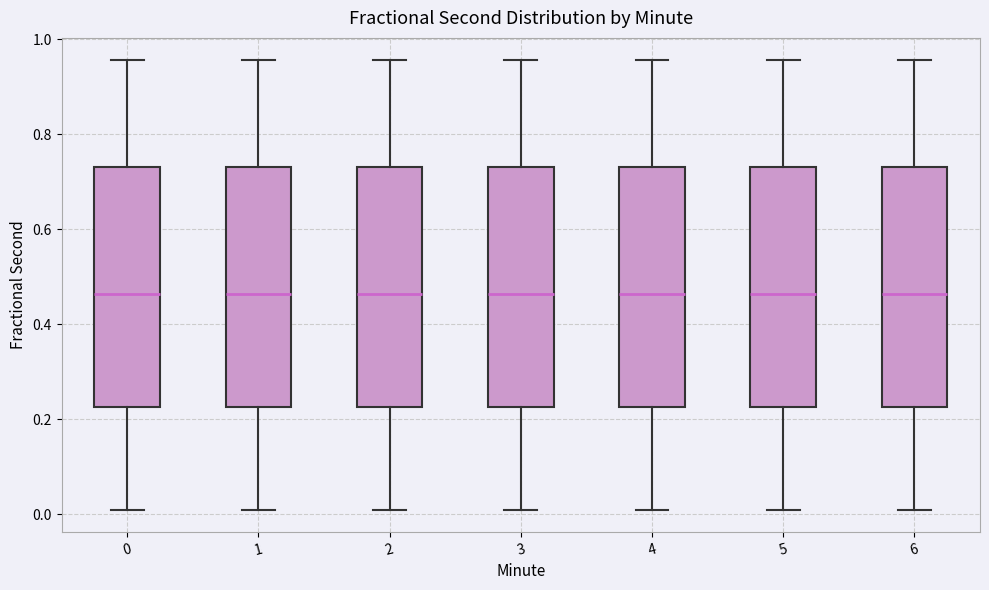

Reading left to right, transcribe this box plot: for each box, give where its median line is, the range the box spans, and where its two whiskers end, as read against the y-axis. The values are not printed on the chart, so give them approximately, as read against the axis.

0: median 0.46, box 0.22 to 0.72, whiskers 0.00 to 0.96
1: median 0.46, box 0.22 to 0.72, whiskers 0.00 to 0.96
2: median 0.46, box 0.22 to 0.72, whiskers 0.00 to 0.96
3: median 0.46, box 0.22 to 0.72, whiskers 0.00 to 0.96
4: median 0.46, box 0.22 to 0.72, whiskers 0.00 to 0.96
5: median 0.46, box 0.22 to 0.72, whiskers 0.00 to 0.96
6: median 0.46, box 0.22 to 0.72, whiskers 0.00 to 0.96